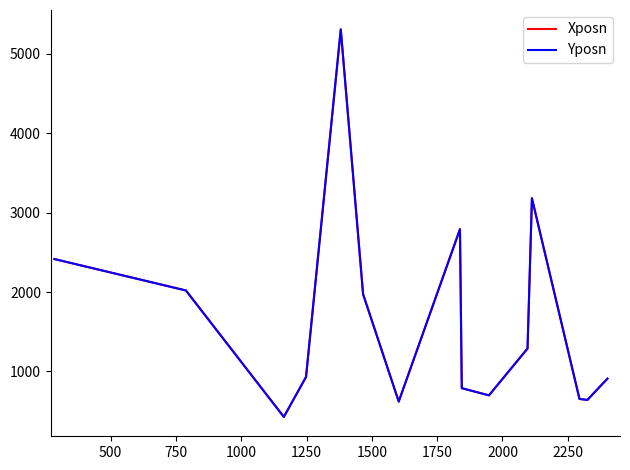

What is the difference between the maximum and second lowest values in the Xposn series?

4688.5